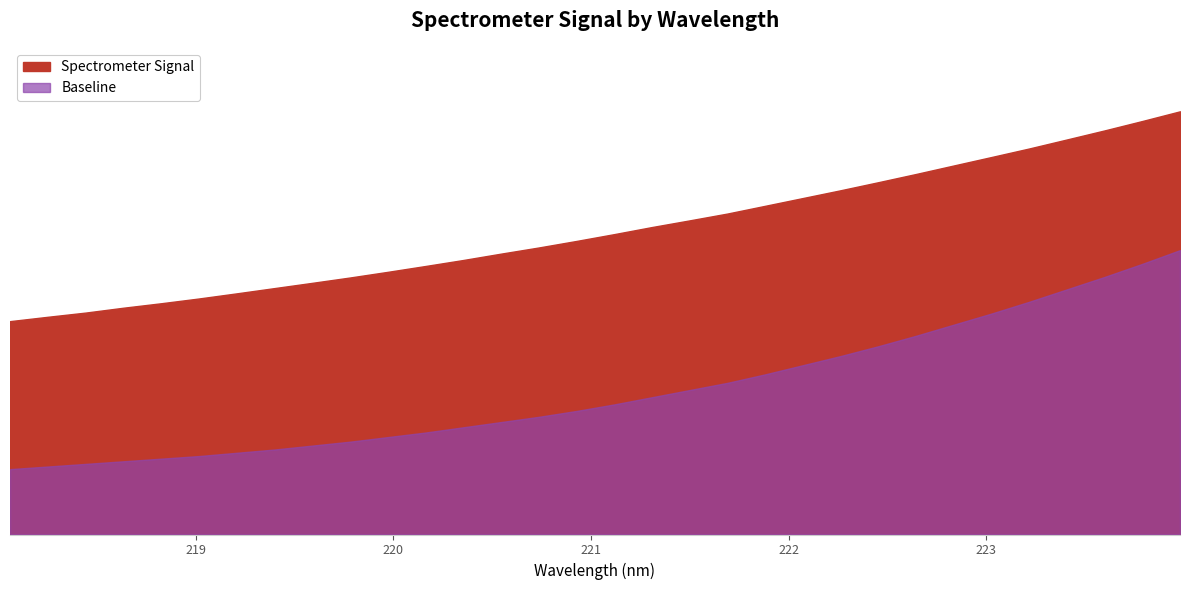

Reading right to left, extract all data points from this chart.

3236.6	3162.5	3090.5	3021.2	2952.3	2887.1	2822.3	2757.4	2694.5	2632.8	2573.3	2513.9	2454.7	2402.6	2351.5	2297.3	2245.2	2195.1	2148.0	2099.4	2053.6	2008.8	1965.5	1924.7	1884.5	1844.2	1805.0	1768.6	1734.4	1697.1	1665.1	1631.8